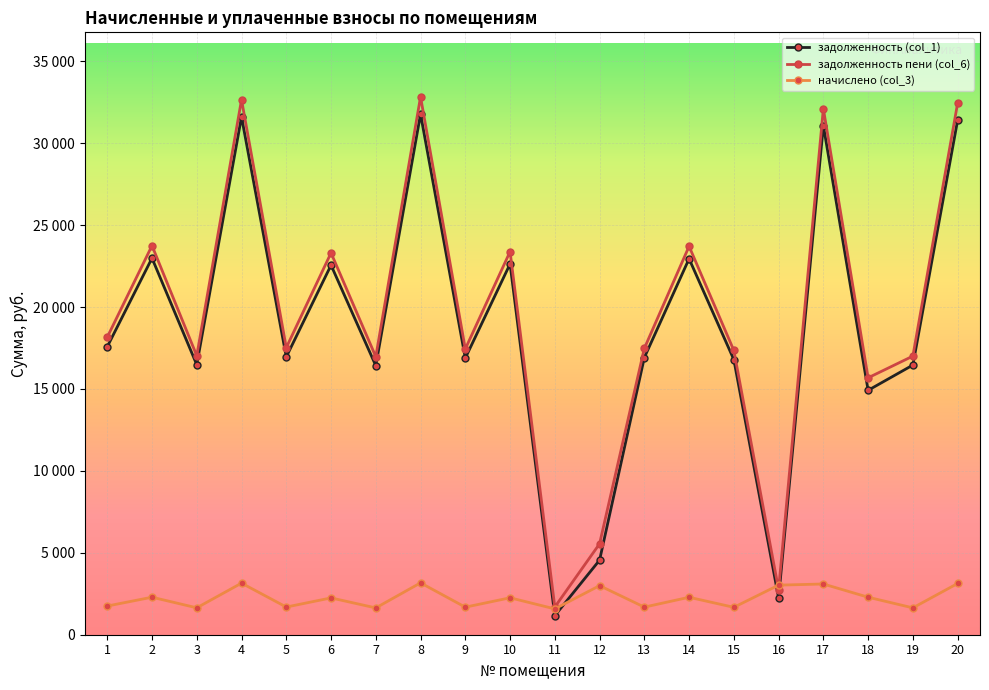

Is it true that задолженность пени (col_6) equals 17473.2 at 13?

True